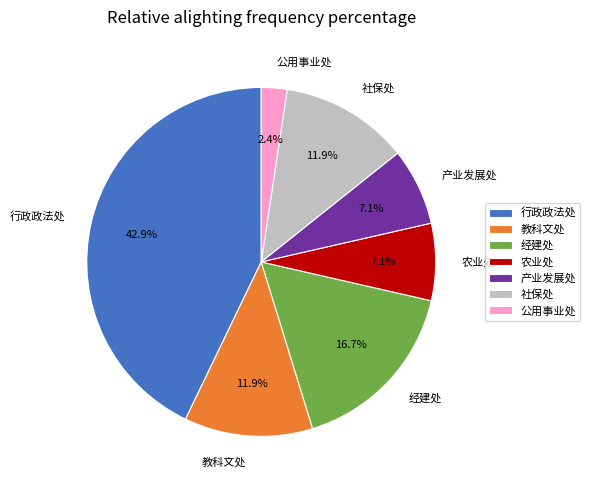

Does 公用事业处 represent more than half of the total?

No